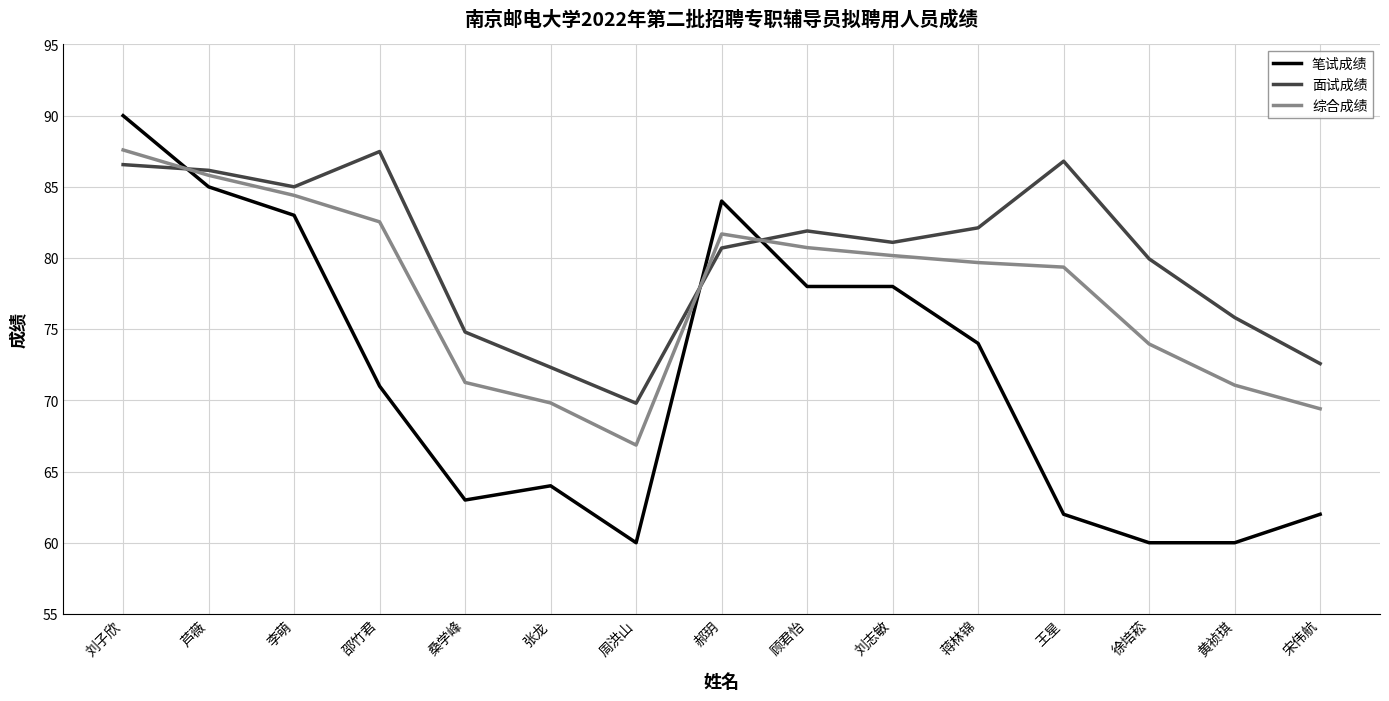

Where is 综合成绩 nearest to the value 77?

王星